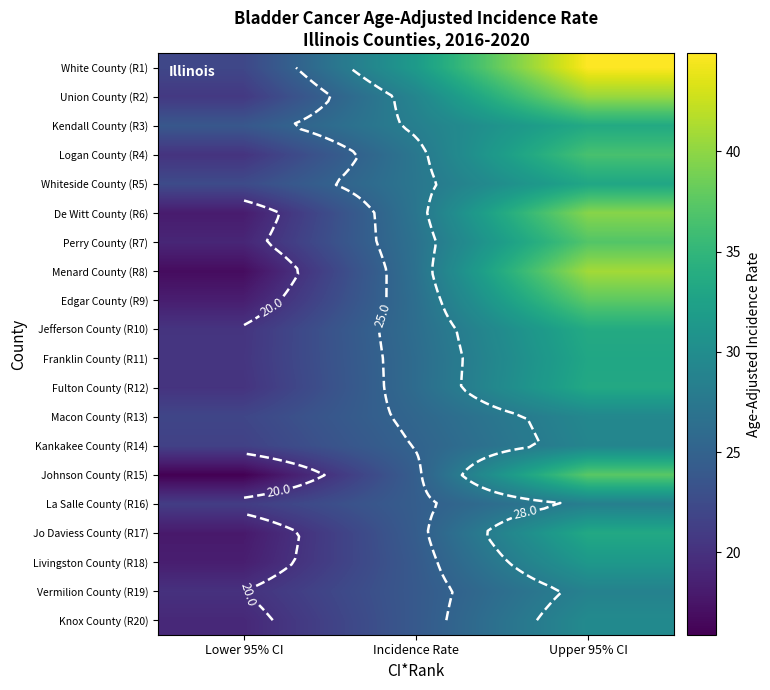

Which series changed the most between Lower 95% CI and Upper 95% CI?

Menard County (R8)